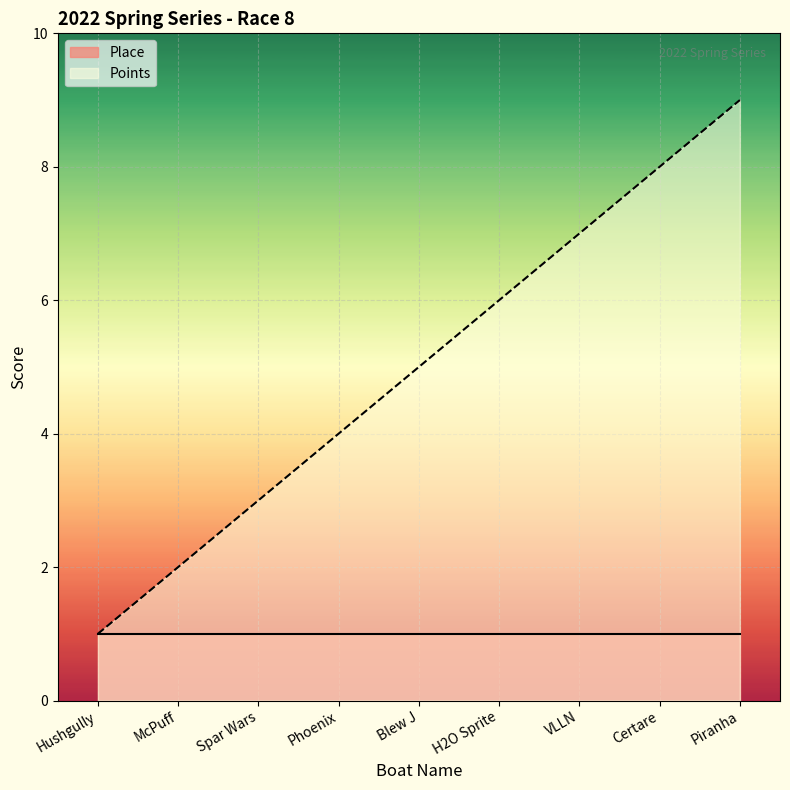

How many lines are shown in the chart?

2